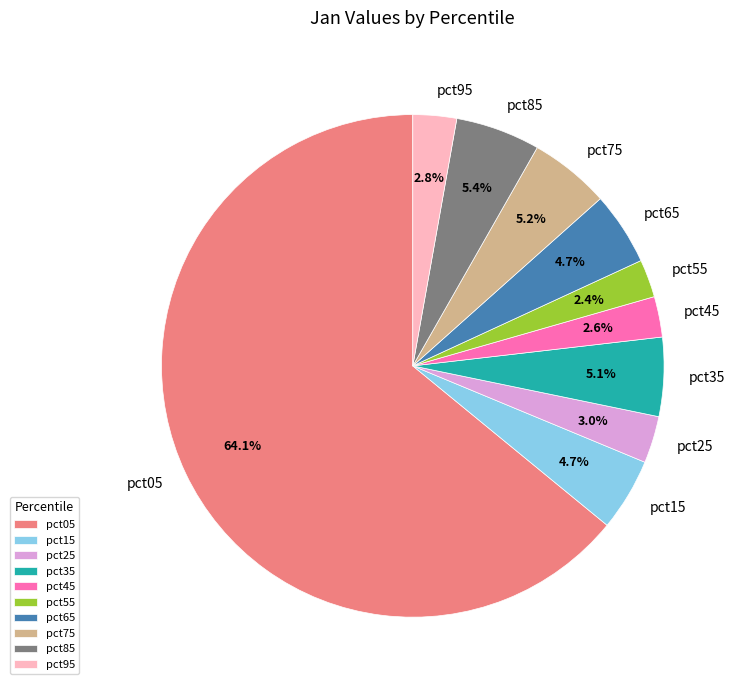

What is the largest slice in the pie chart?

pct05